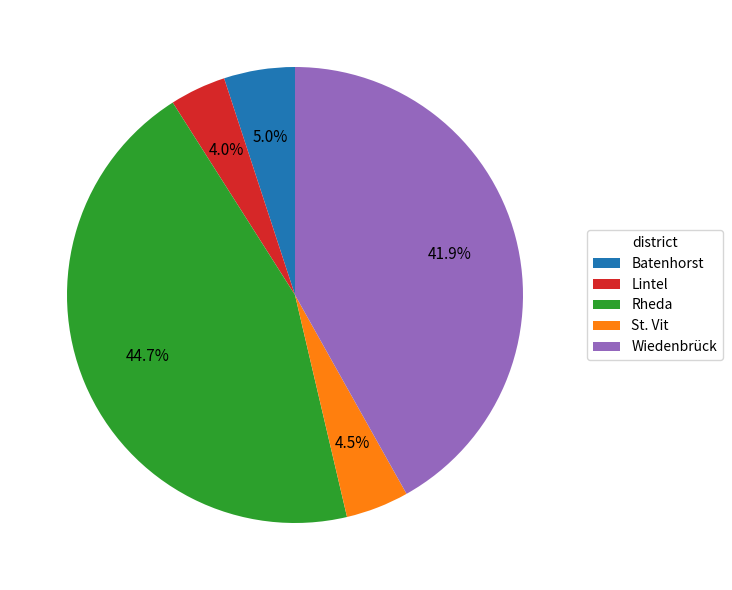

Which category has the biggest portion of the pie?

Rheda